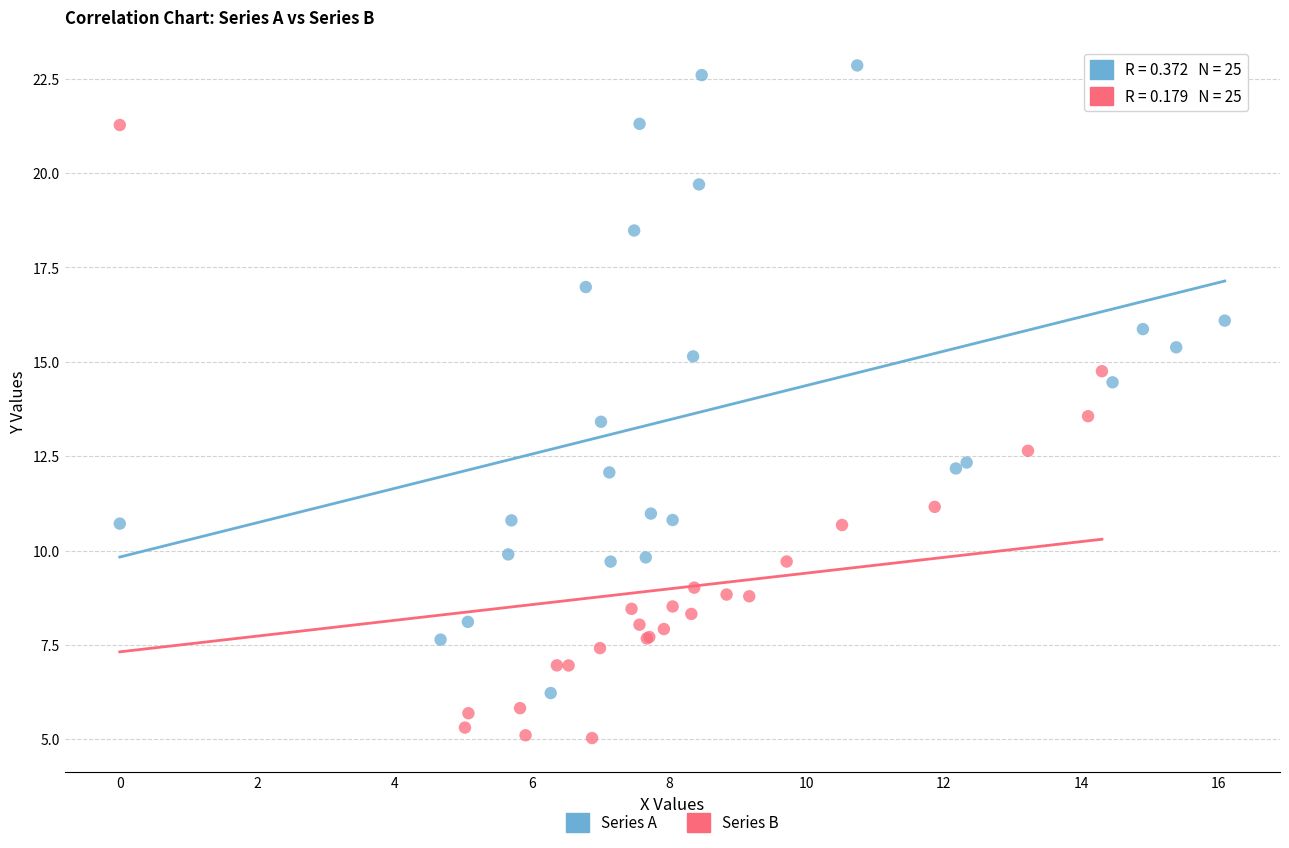

Which series contains the lowest Y value?

Series B